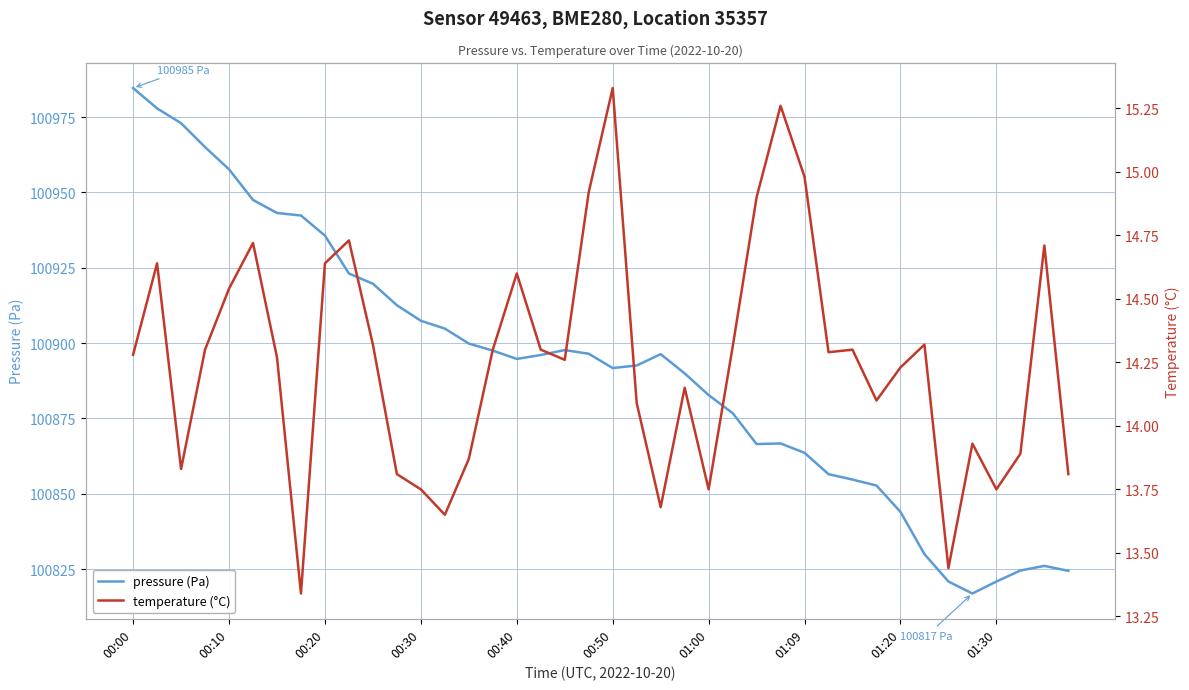

In temperature (°C), how many points are higher than both neighbors (excluding endpoints)?

11